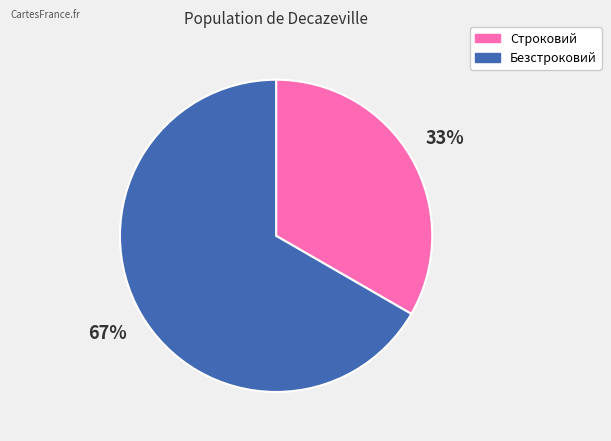

To the nearest percent, what is the average slice percentage?

50%